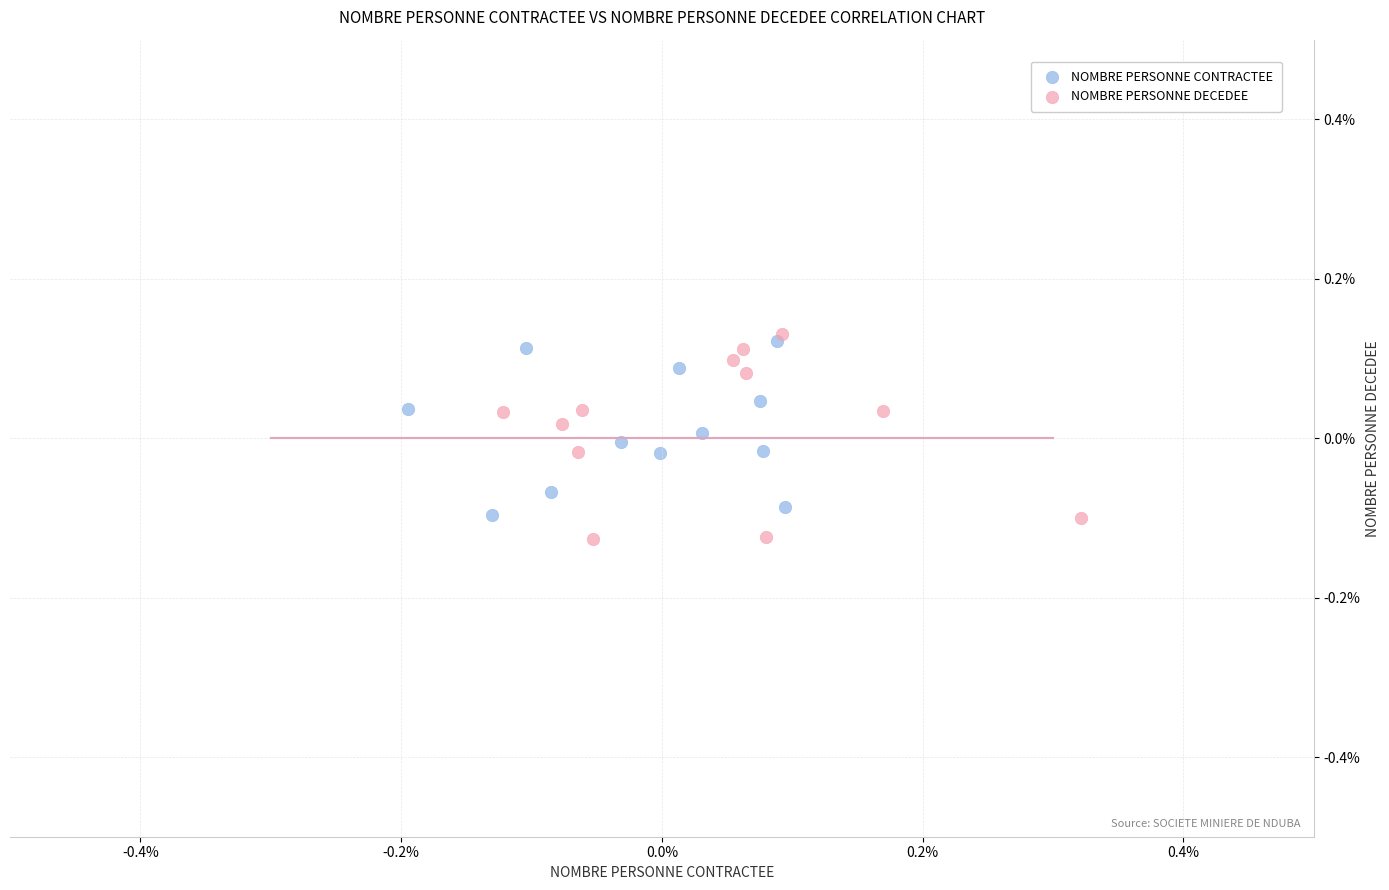

What are all the series names shown in the legend?

NOMBRE PERSONNE CONTRACTEE, NOMBRE PERSONNE DECEDEE